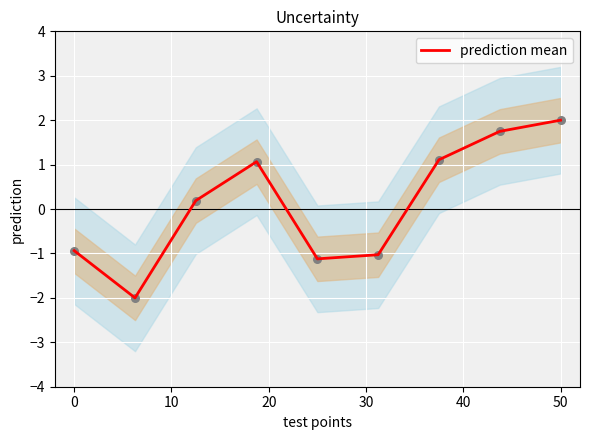

At which label does prediction mean reach its peak?

50